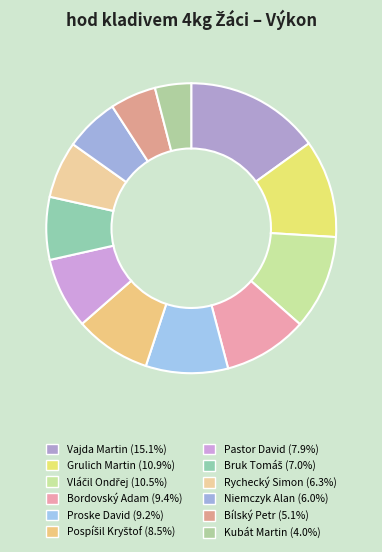

How many slices are in this pie chart?

12